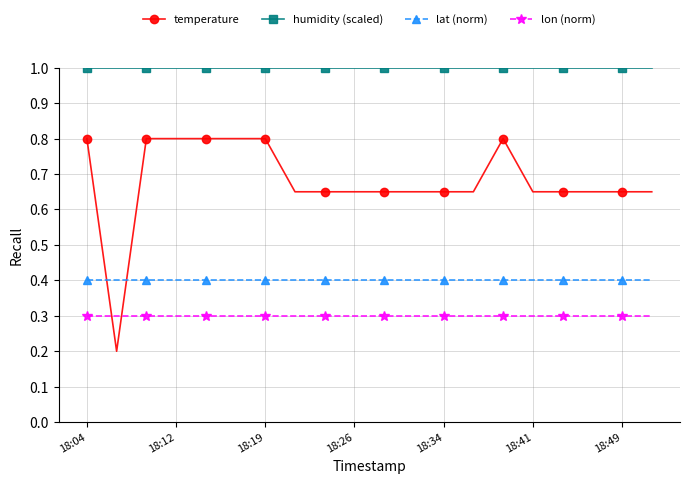

Rank the series by their maximum value, from lowest to highest.

lon (norm), lat (norm), temperature, humidity (scaled)